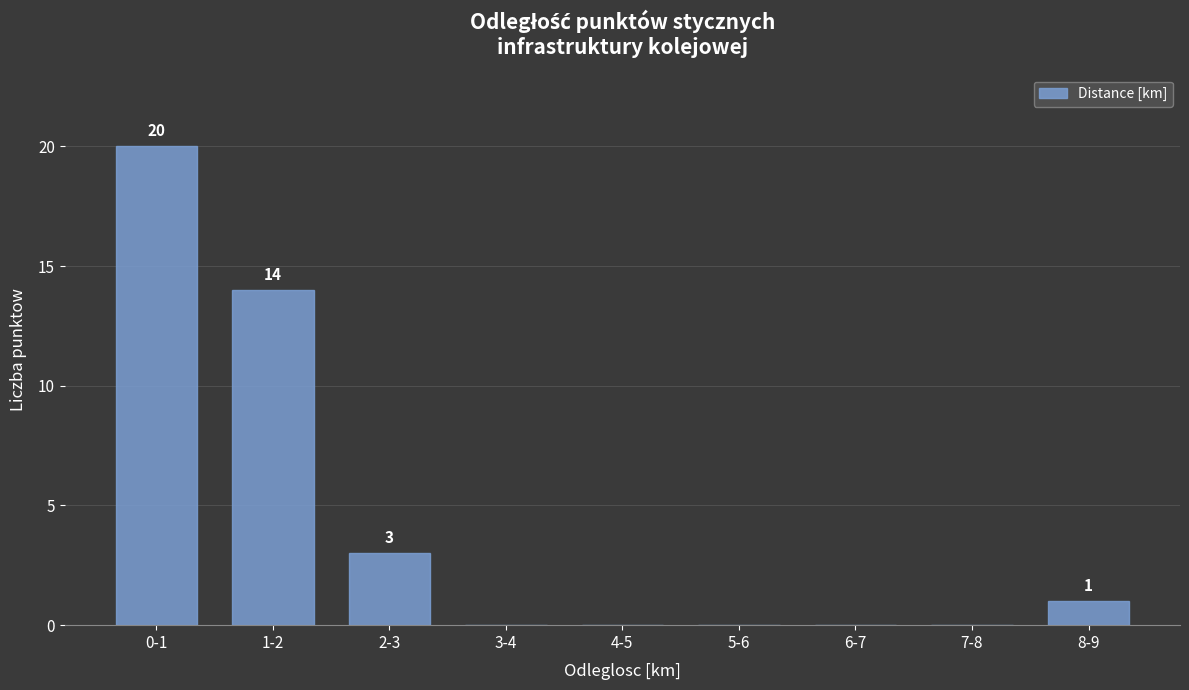

Reading left to right, list all the values displayed in this chart.

0-1=20	1-2=14	2-3=3	3-4=0	4-5=0	5-6=0	6-7=0	7-8=0	8-9=1